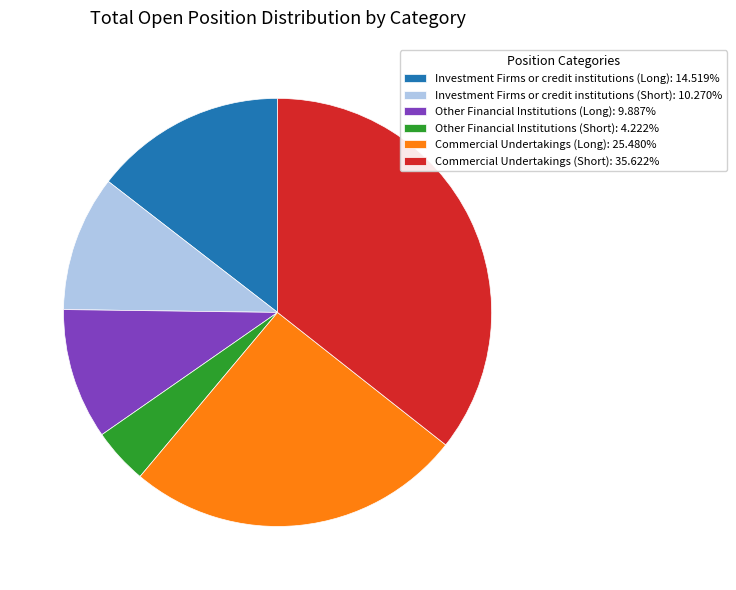

What is the ratio of the value at Commercial Undertakings (Short) to the value at Investment Firms or credit institutions (Short)?

3.5